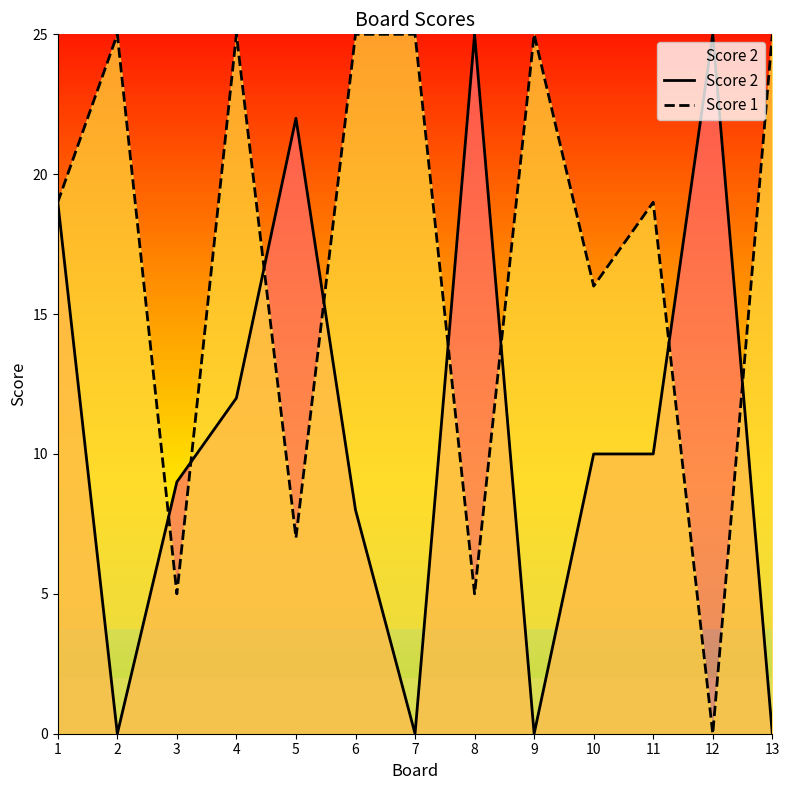

What is the sum of all Score 2 values?

140